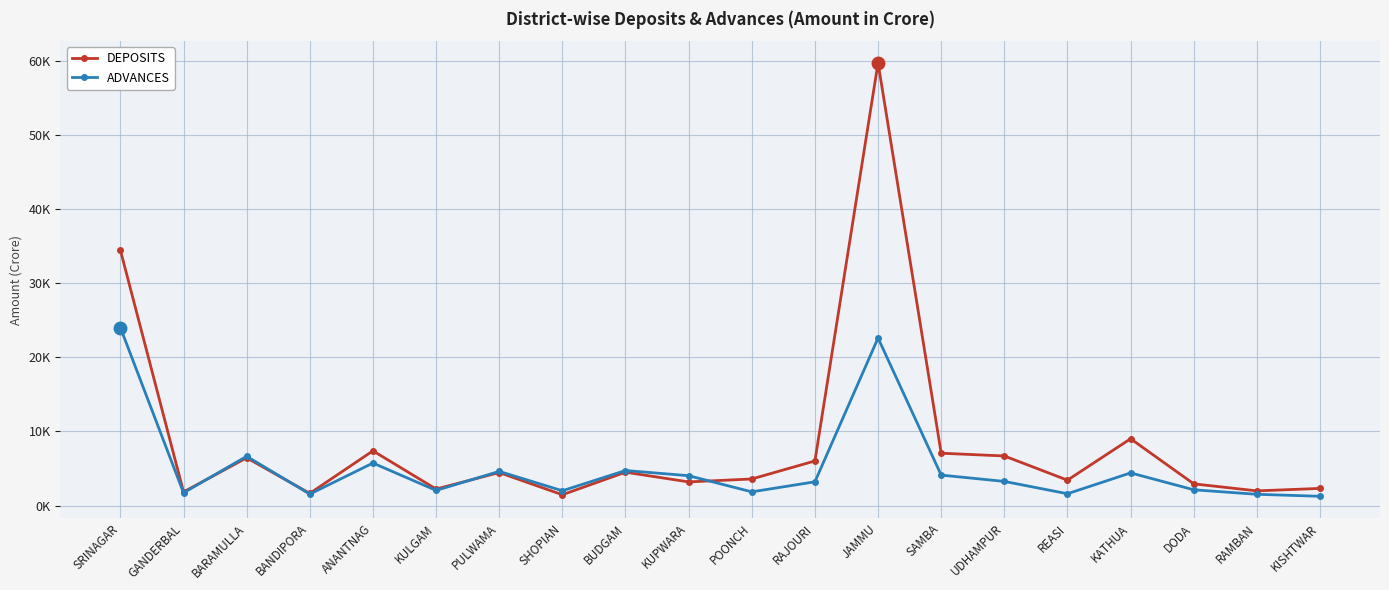

What are all the series names shown in the legend?

DEPOSITS, ADVANCES